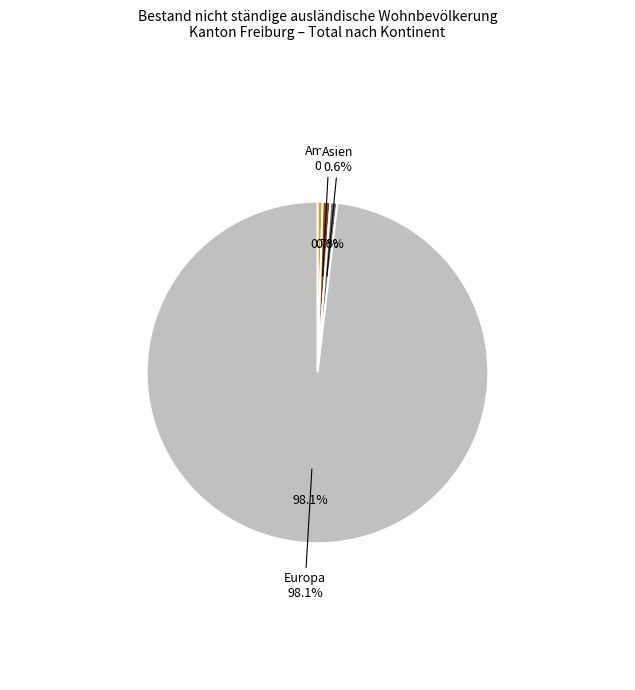

How much of the chart is everything except Amerika?

99.3%